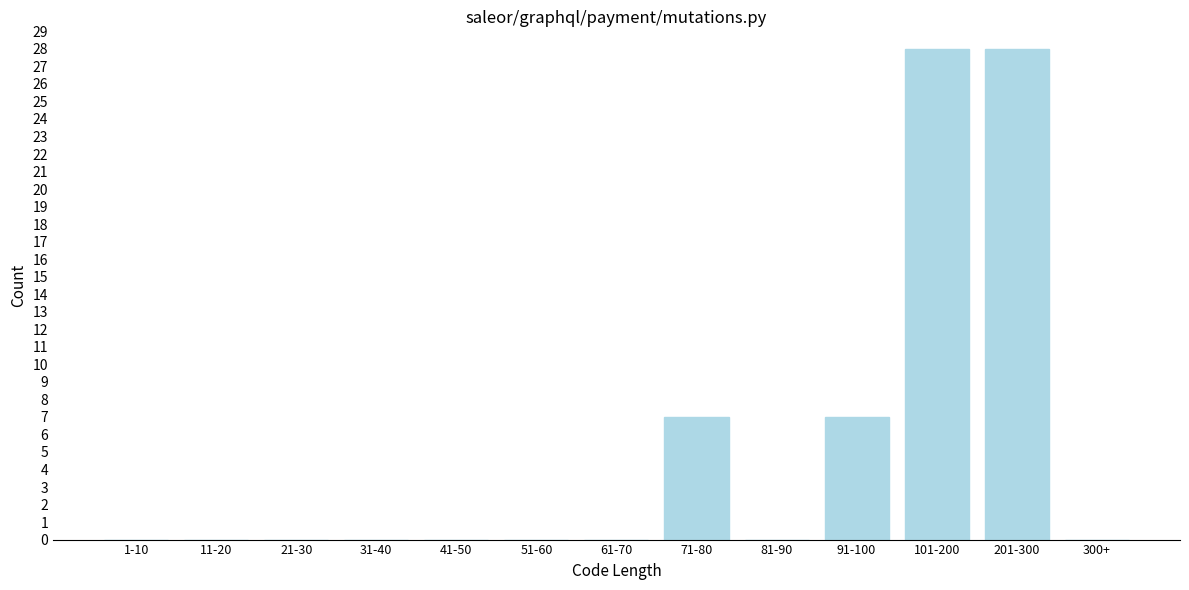

Reading left to right, extract all data points from this chart.

1-10=0	11-20=0	21-30=0	31-40=0	41-50=0	51-60=0	61-70=0	71-80=7	81-90=0	91-100=7	101-200=28	201-300=28	300+=0